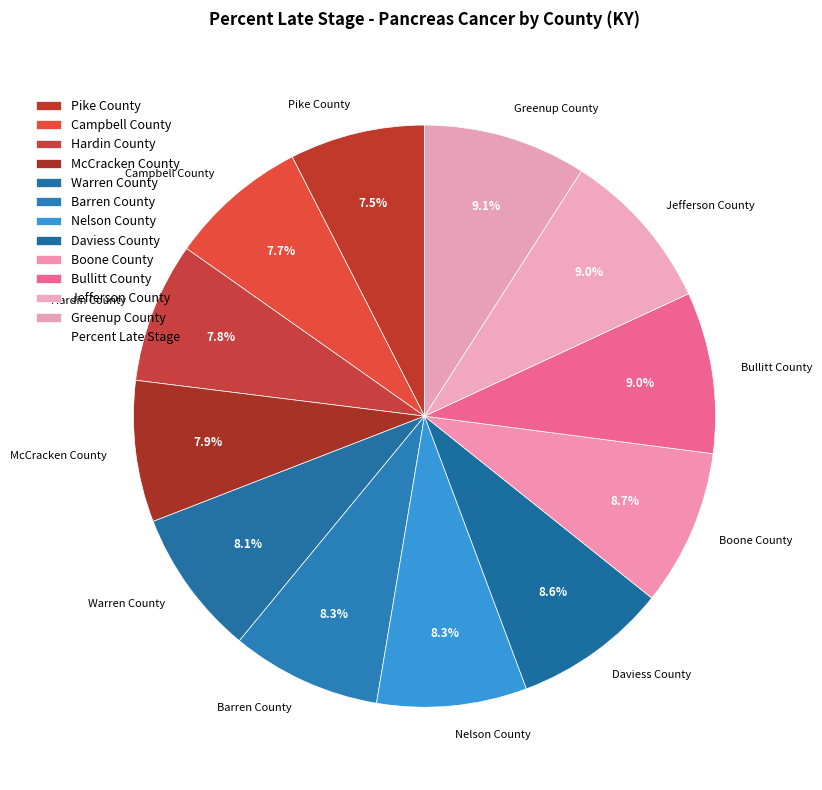

How many slices are in this pie chart?

12